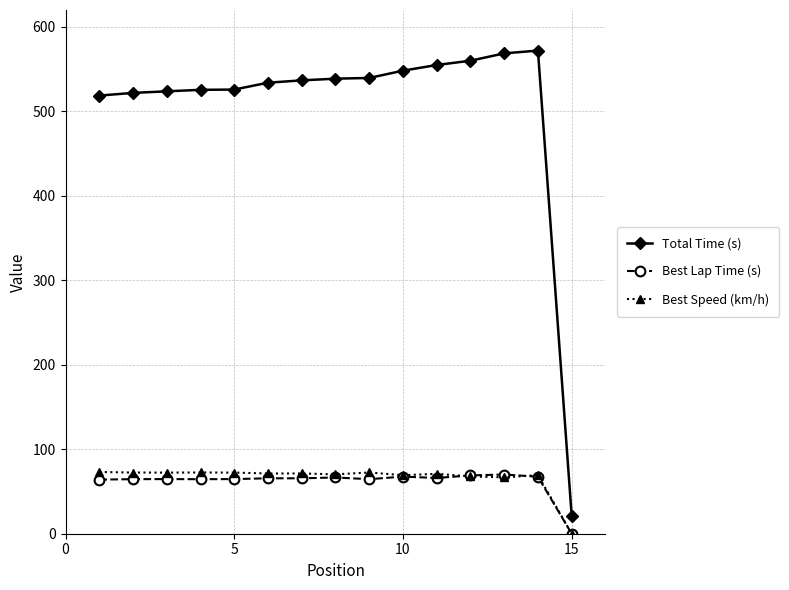

What are all the series names shown in the legend?

Total Time (s), Best Lap Time (s), Best Speed (km/h)